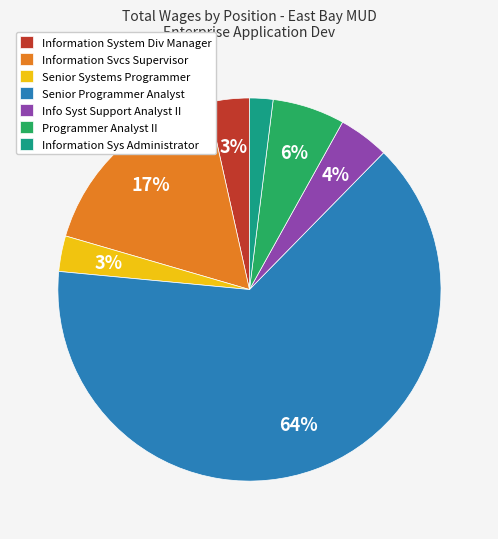

How many segments does this pie chart have?

7